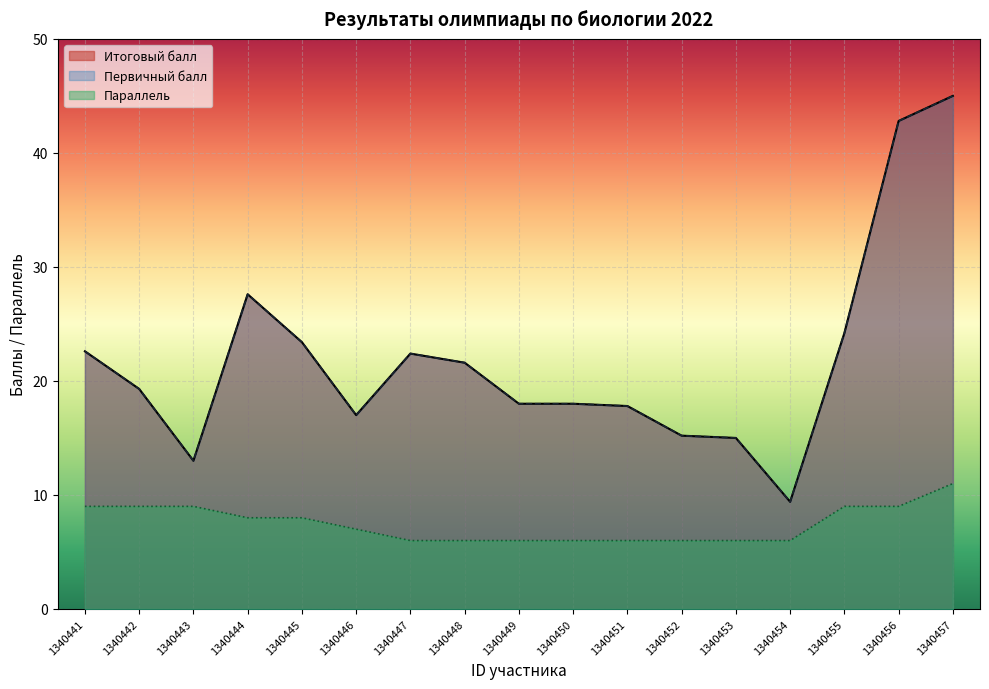

True or false: Итоговый балл and Параллель cross at least once.

False